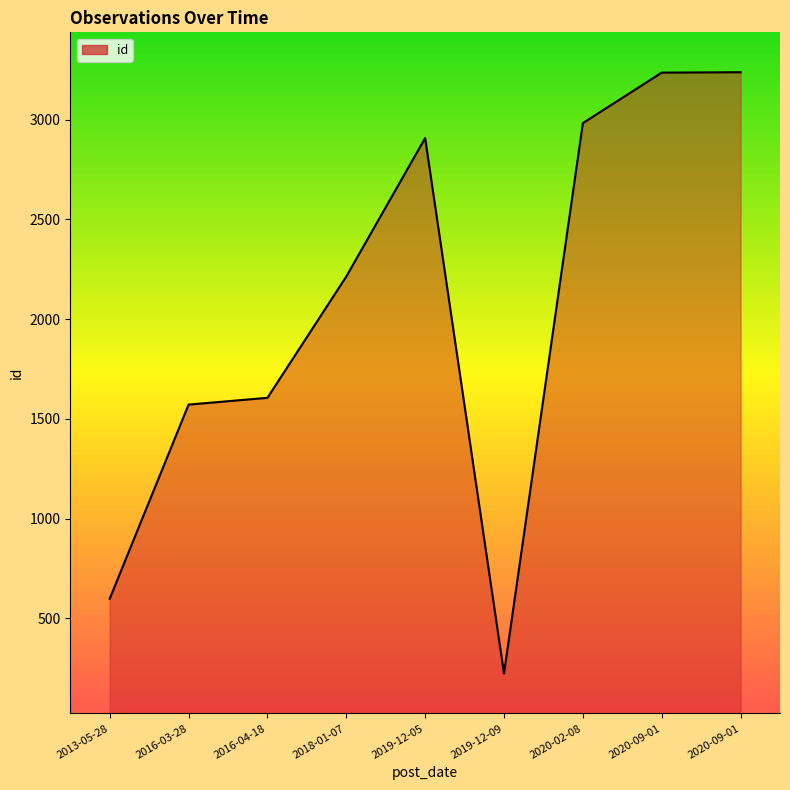

What is the difference between the maximum and minimum values?

3014